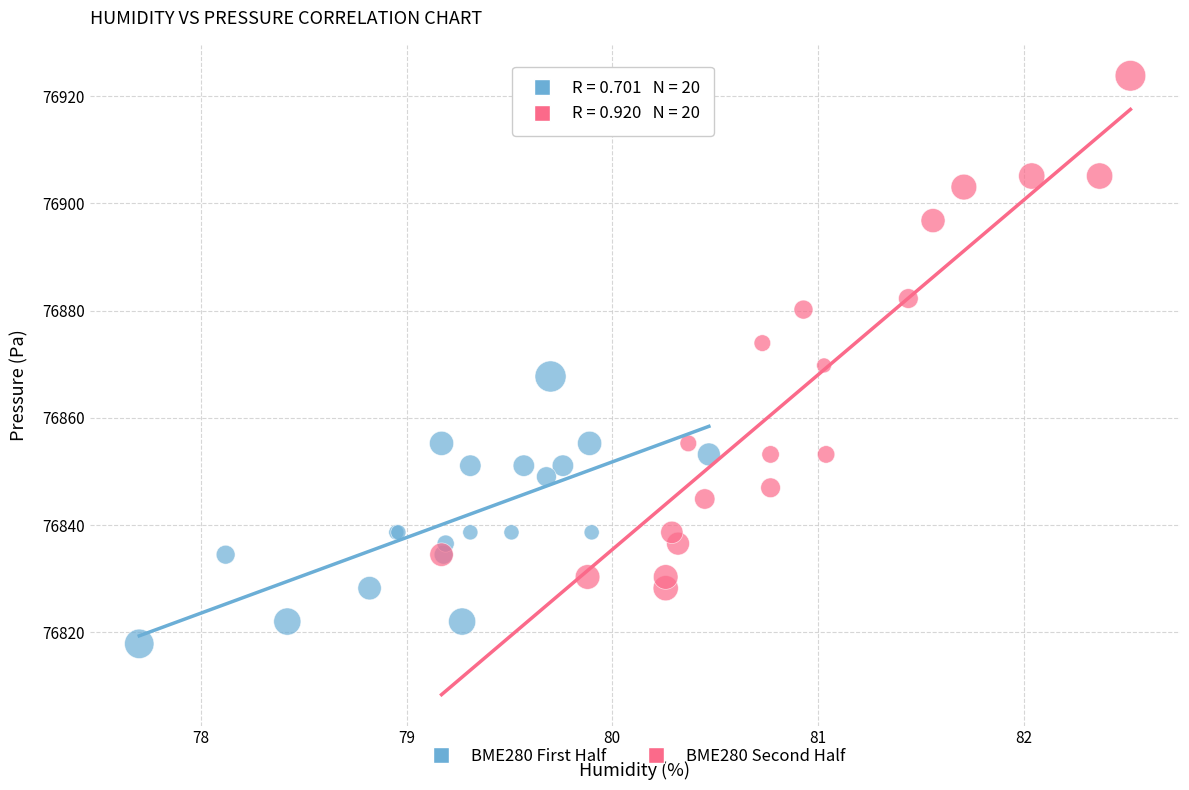

What are all the series names shown in the legend?

BME280 First Half, BME280 Second Half